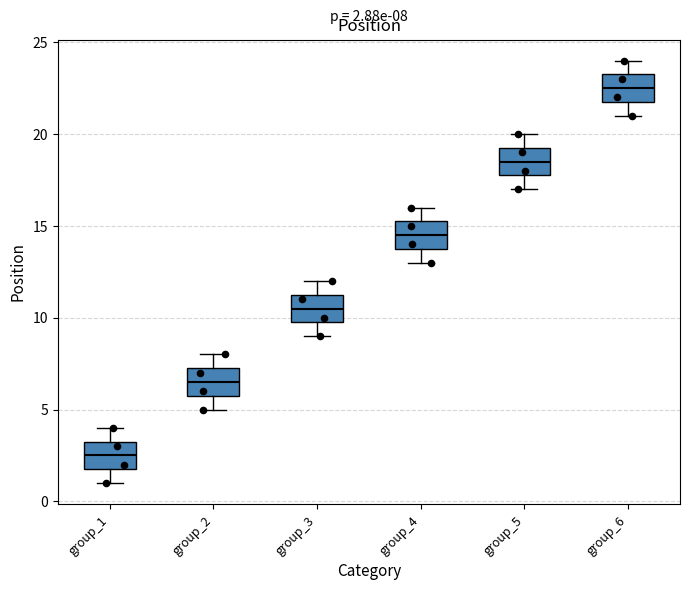

Which box's median line is the highest?

group_6